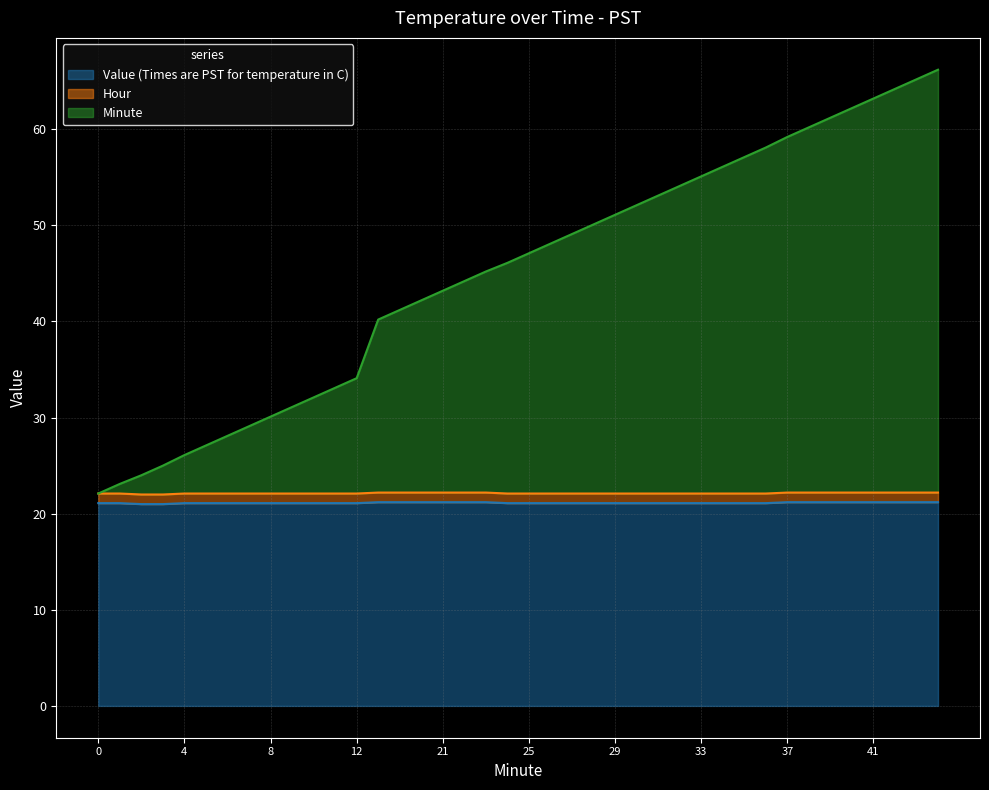

What is the value of the Minute point at the 4th from the left?

25.0